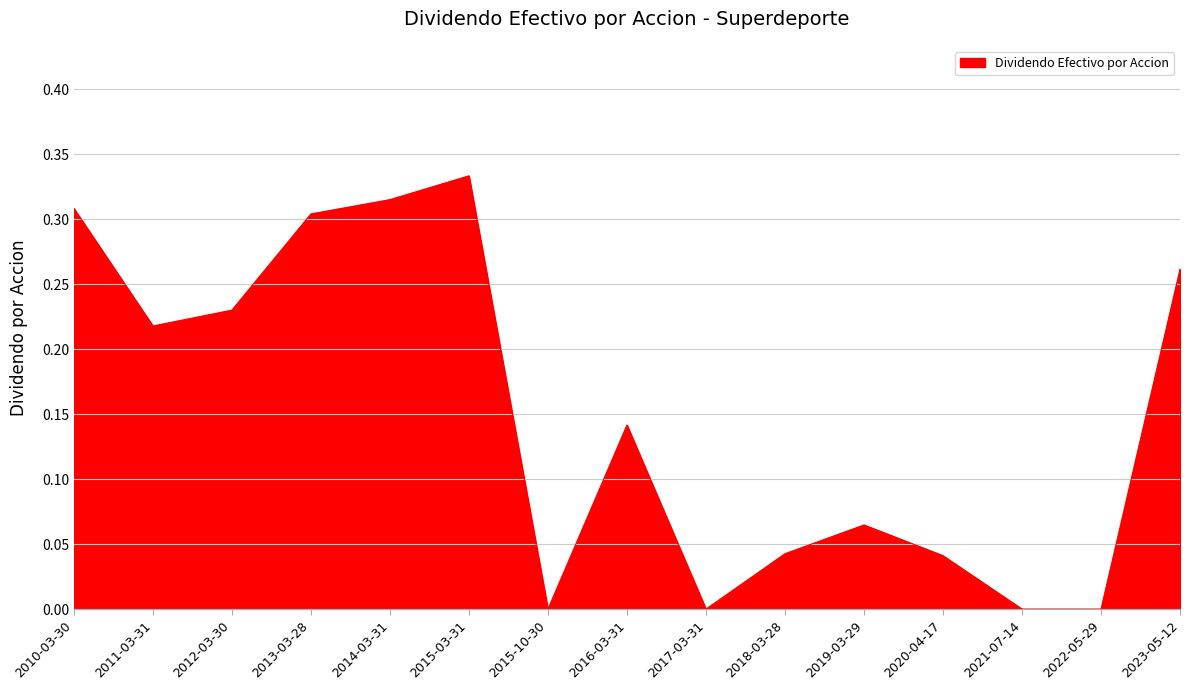

At which category does the chart reach its peak across all series?

2015-03-31